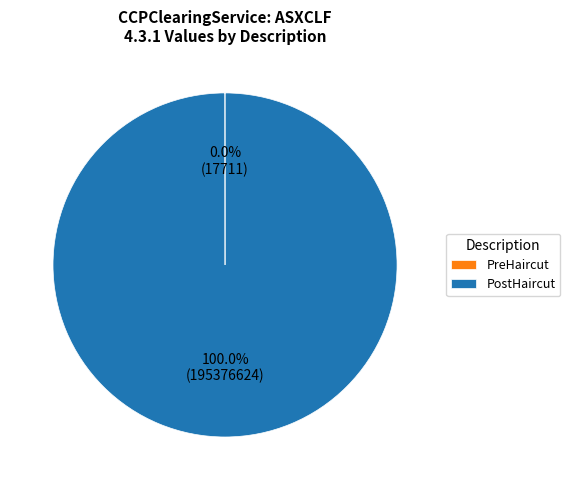

Which slice is the largest?

PostHaircut